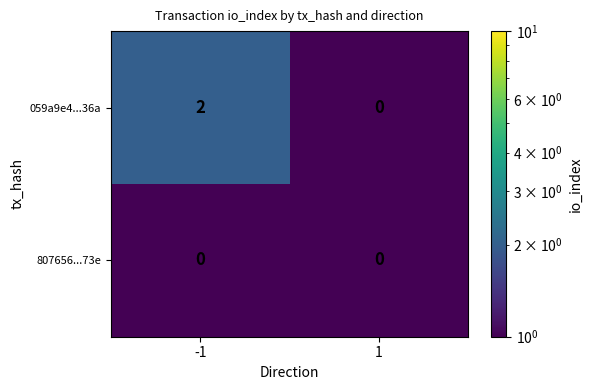

Rank the series by their maximum value, from highest to lowest.

059a9e4...36a, 807656...73e